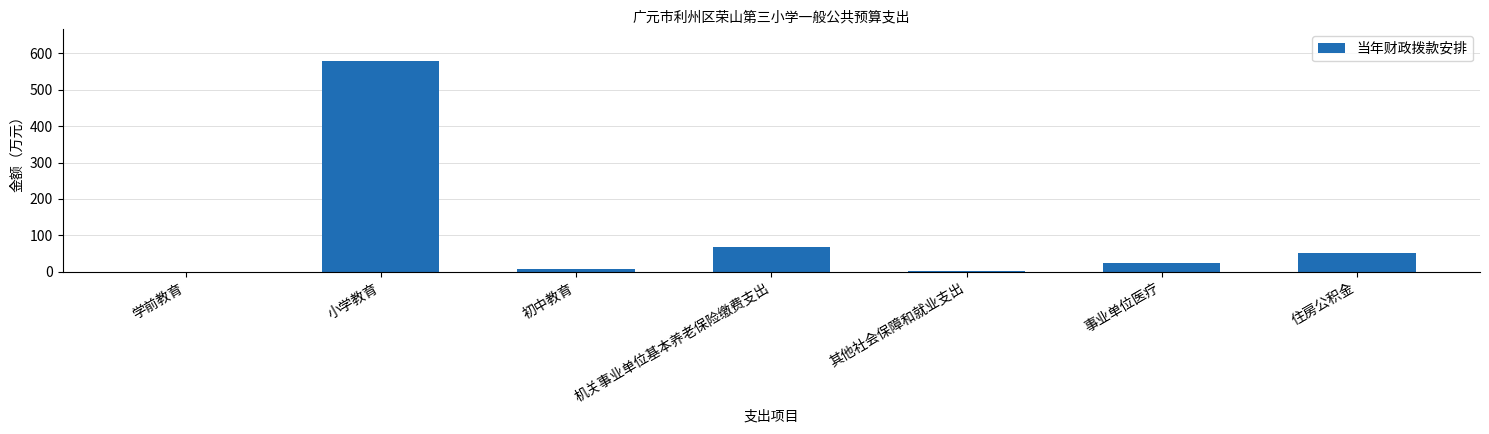

Count the number of categories in the chart.

7